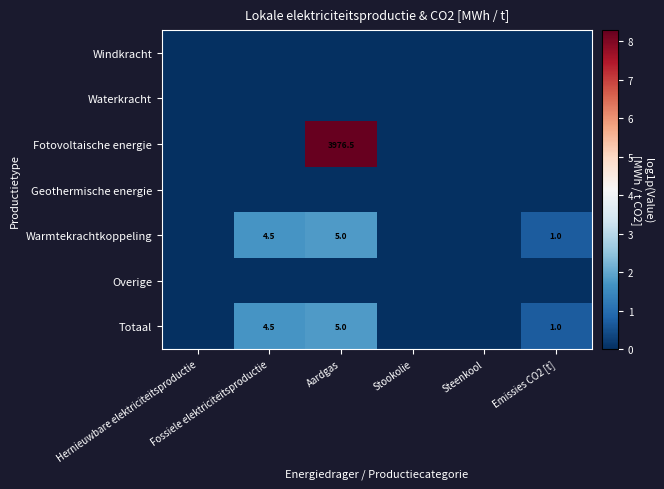

Between Aardgas and Steenkool, which series saw the biggest shift?

Fotovoltaische energie